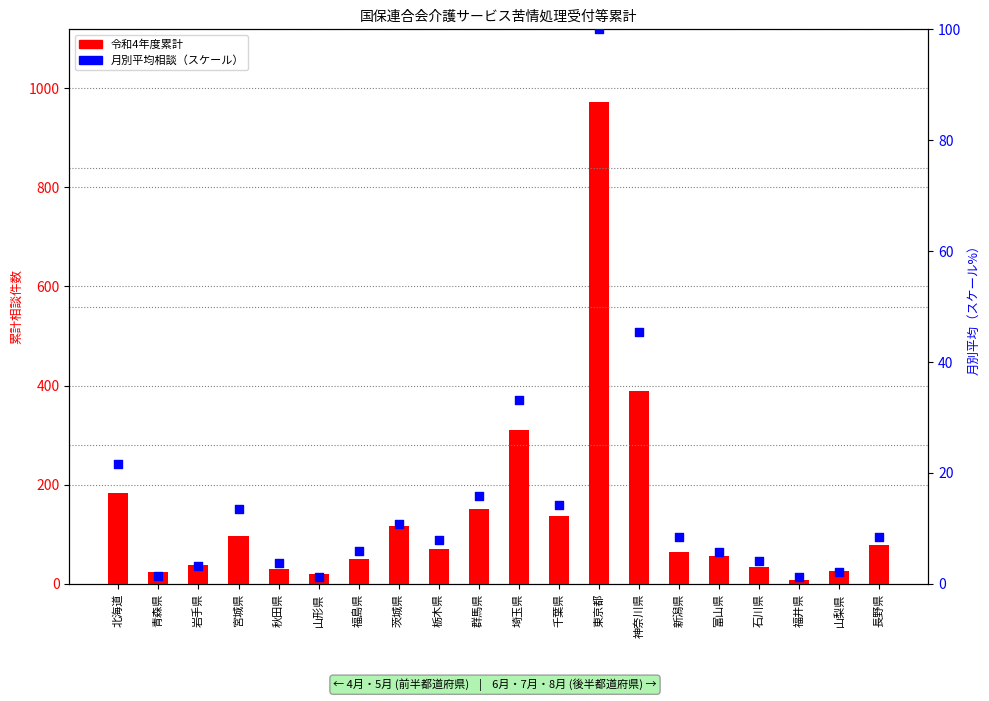

What is the total value across all series at 宮城県?

110.4